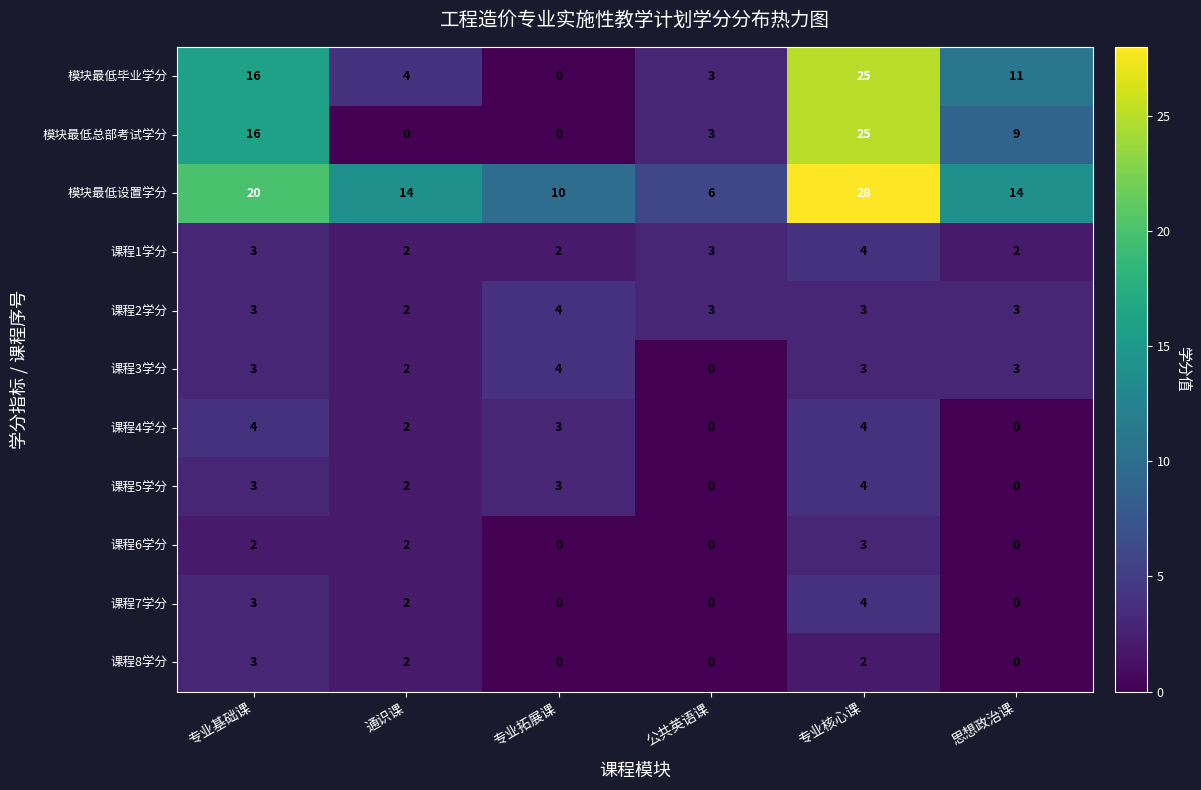

Which label corresponds to the largest value in the chart?

专业核心课